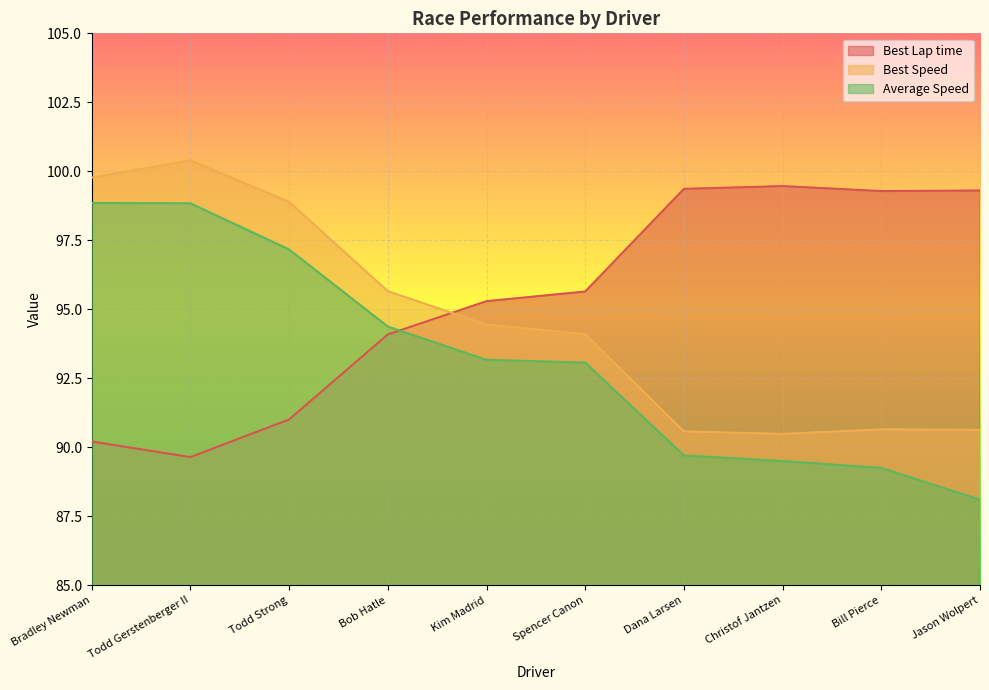

At which category does the chart reach its minimum across all series?

Jason Wolpert